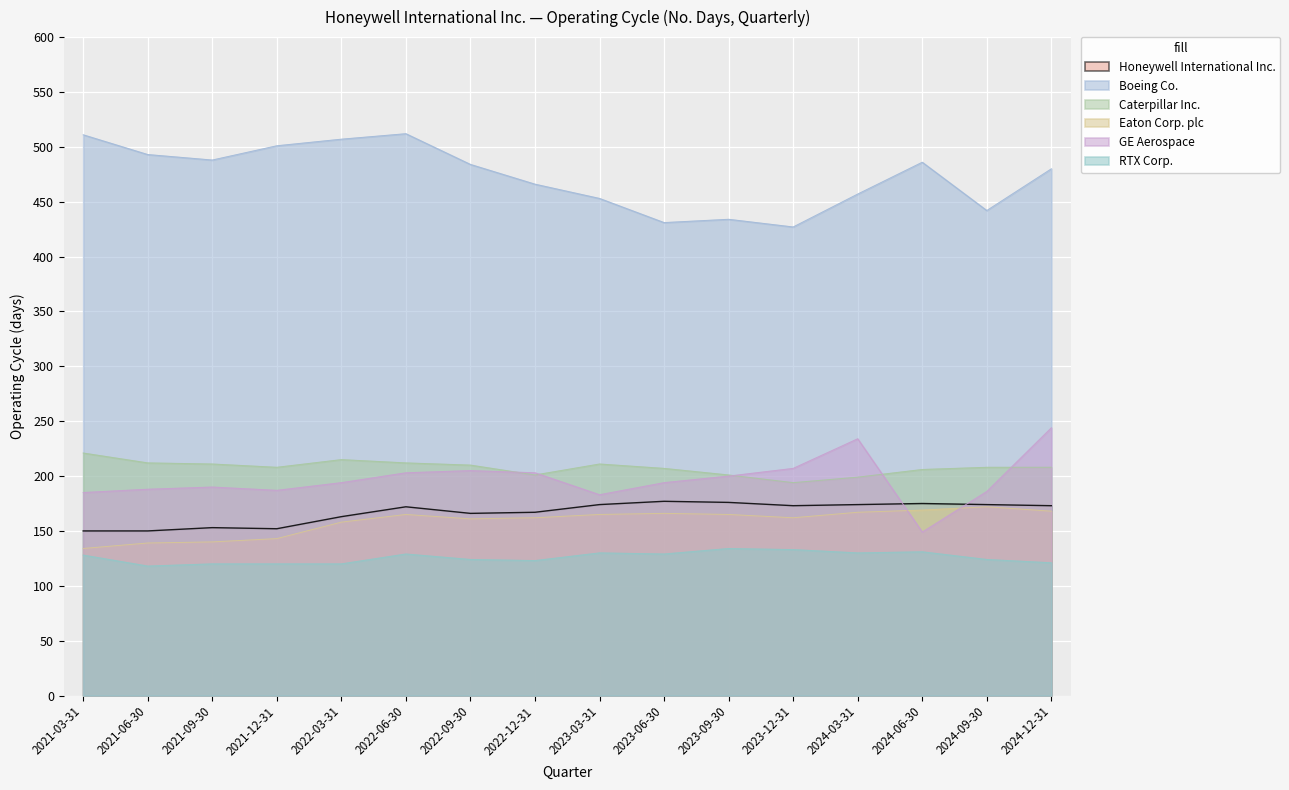

What is the sum of all Eaton Corp. plc values?

2536